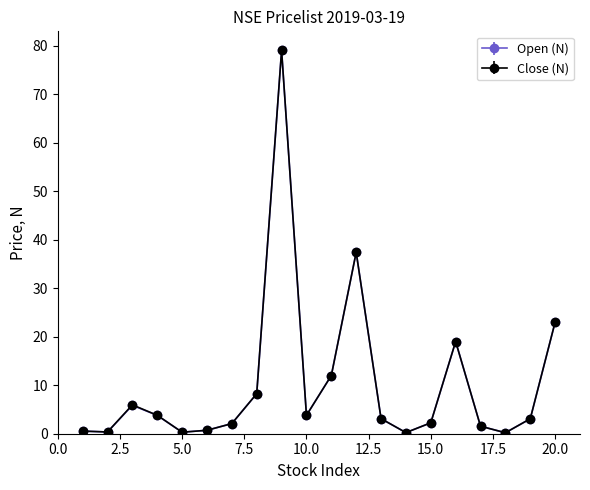

What are all the series names shown in the legend?

Open (N), Close (N)